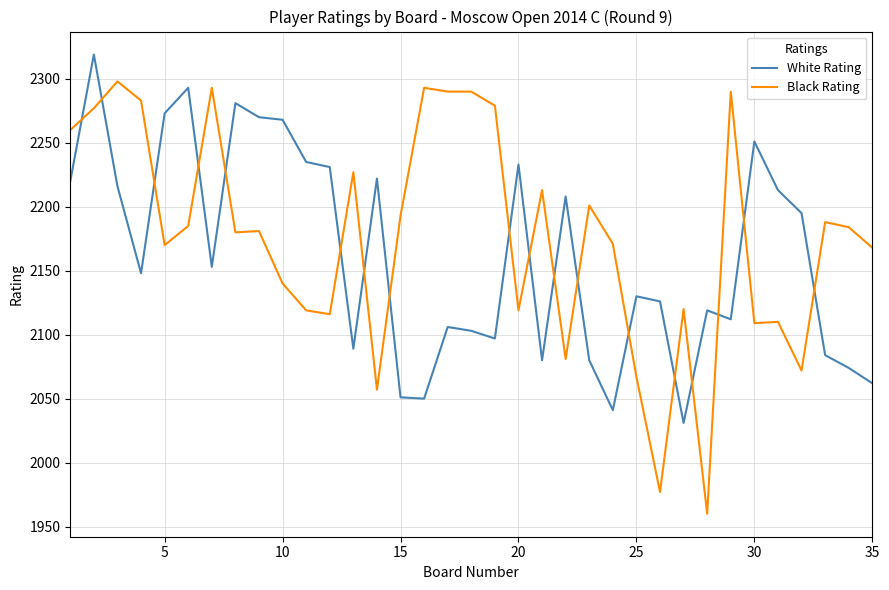

True or false: Black Rating has more than 1 interior local peaks.

True